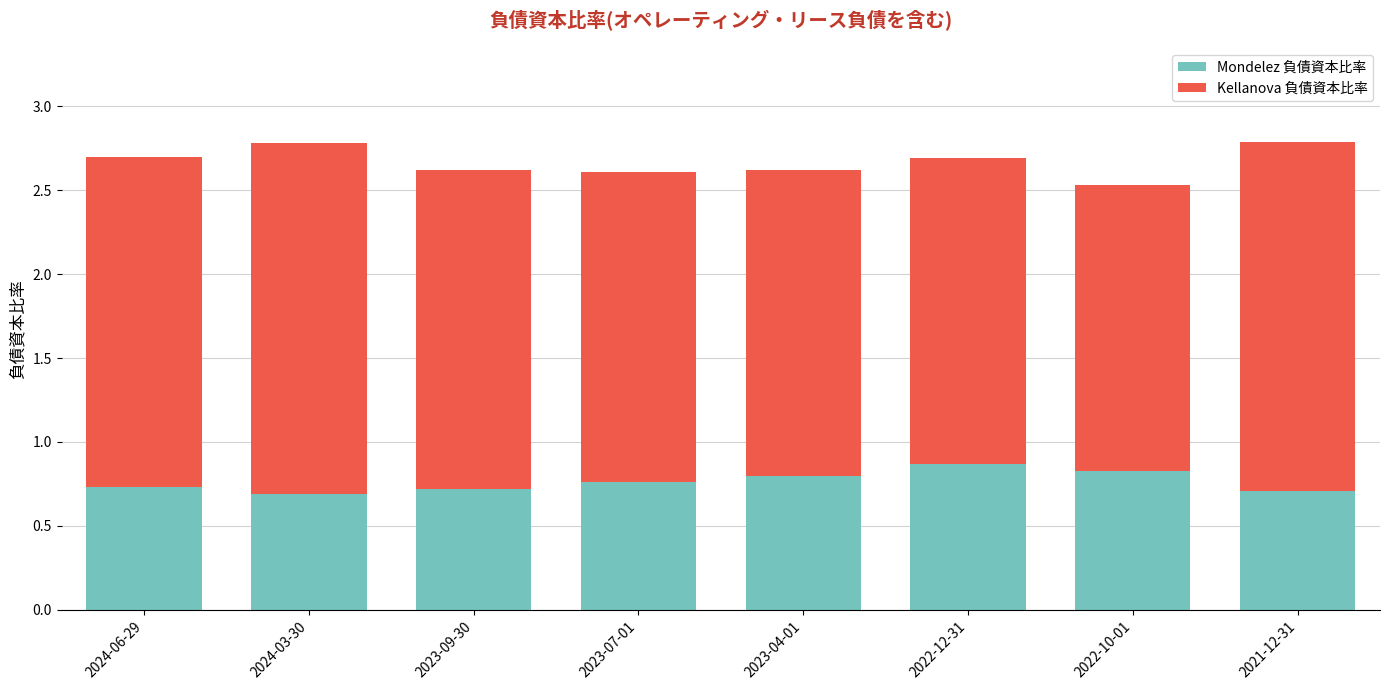

Count the Mondelez 負債資本比率 values in the range 0 to 1.

8